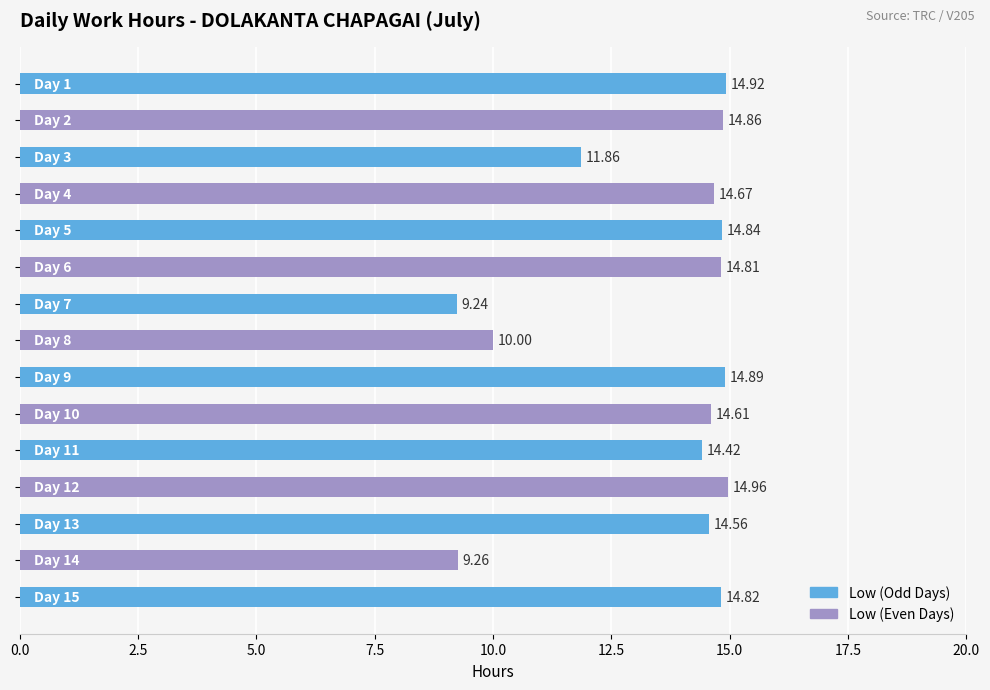

What is the average value?

13.5